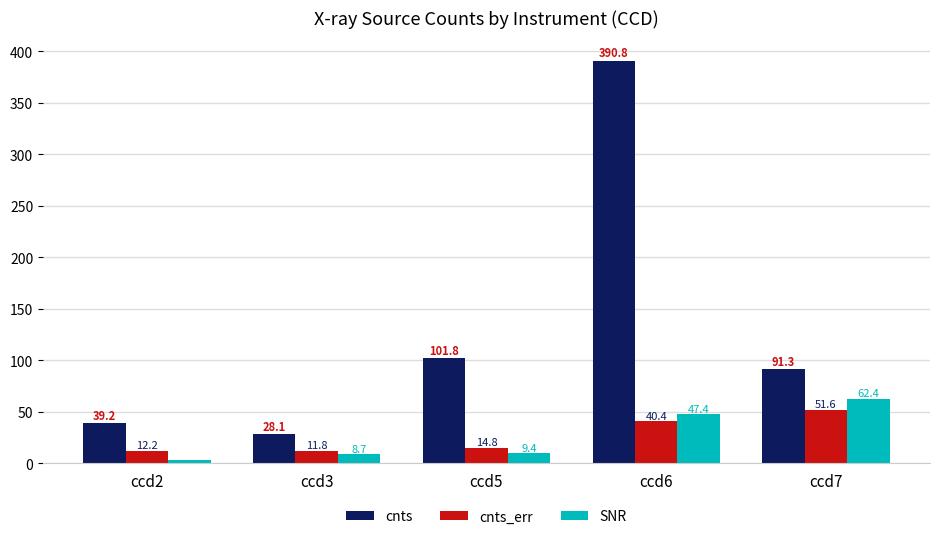

What is the difference between the second highest and minimum values in the cnts_err series?

28.7